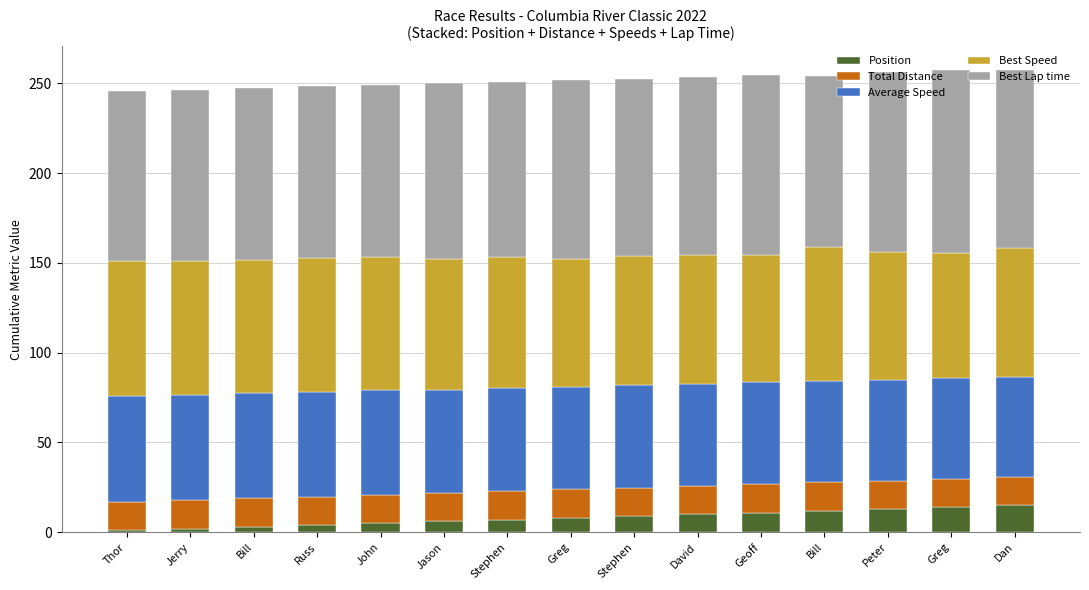

What is the value of the Position bar at the 6th from the left?

6.0